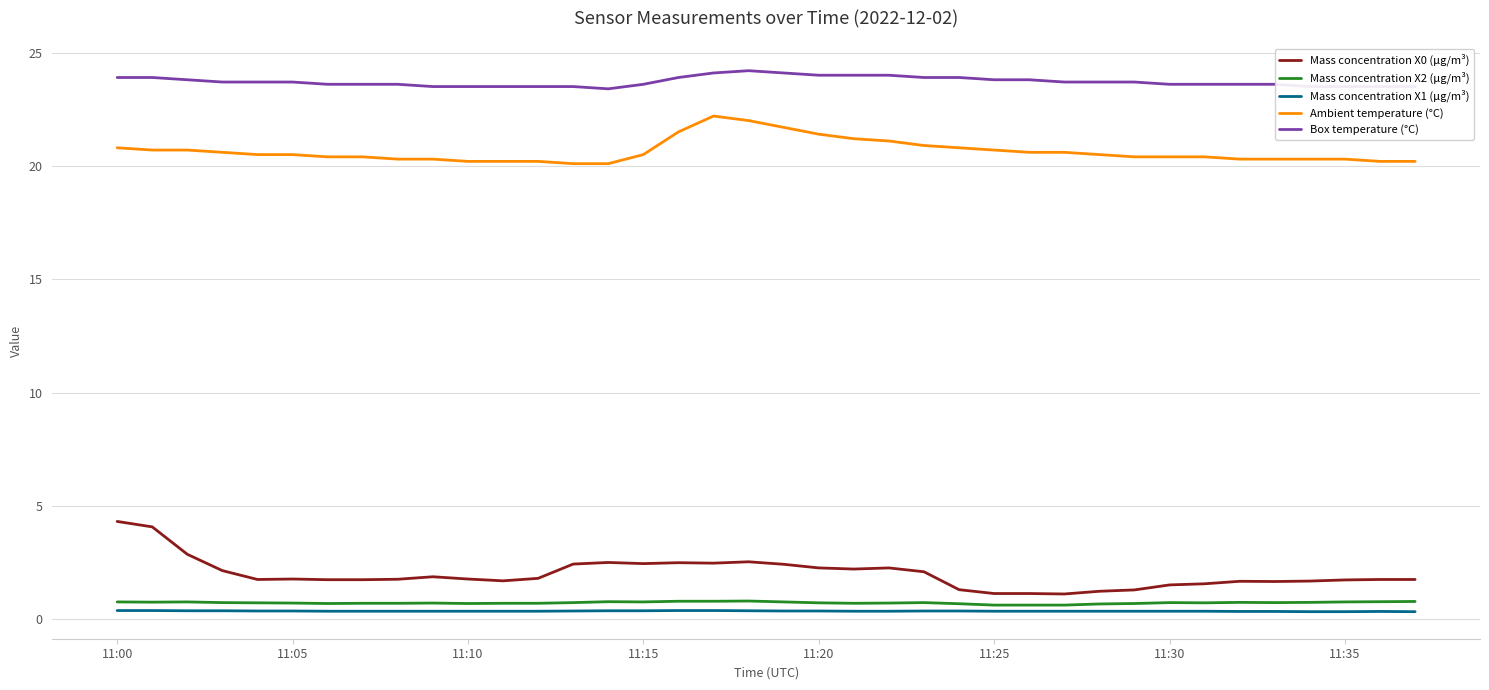

What is the highest value of the Box temperature (°C) series?

24.2